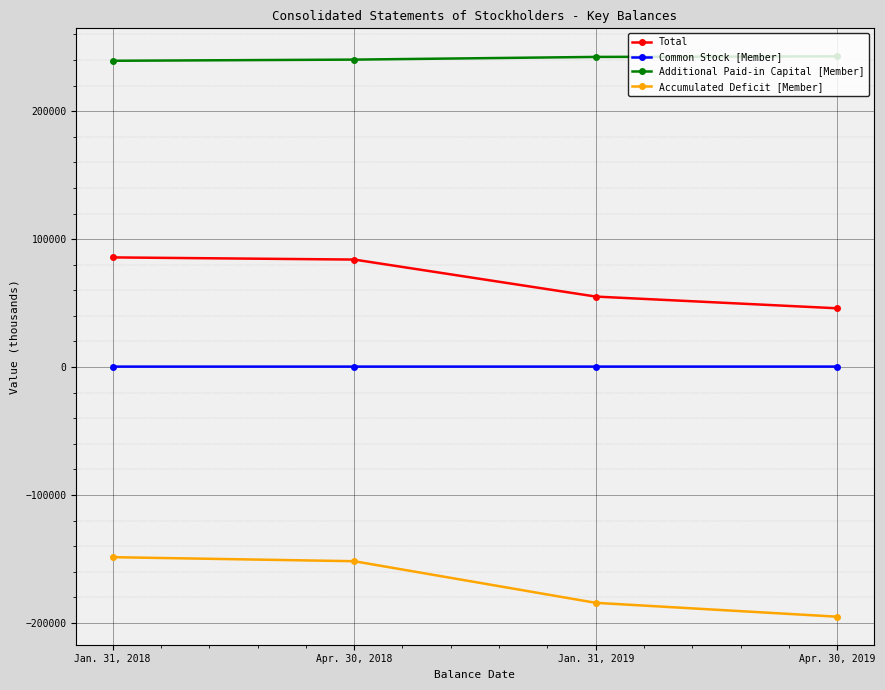

What is the label of the 1st point from the left?

Jan. 31, 2018